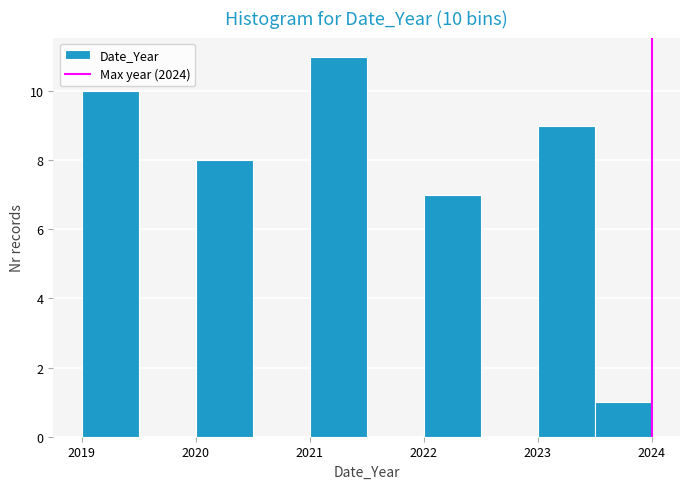

Over which range of the x-axis is the bar tallest?

2021.0 to 2021.5